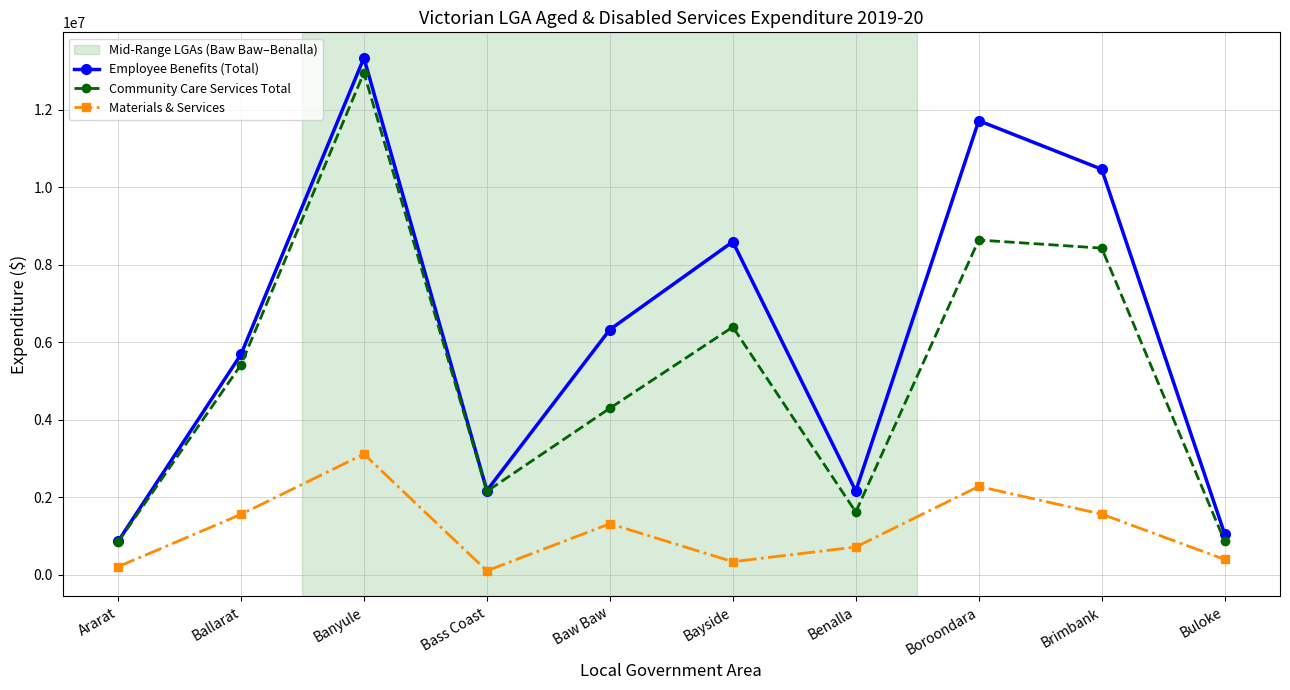

Where is Employee Benefits (Total) nearest to the value 7095631?

Baw Baw